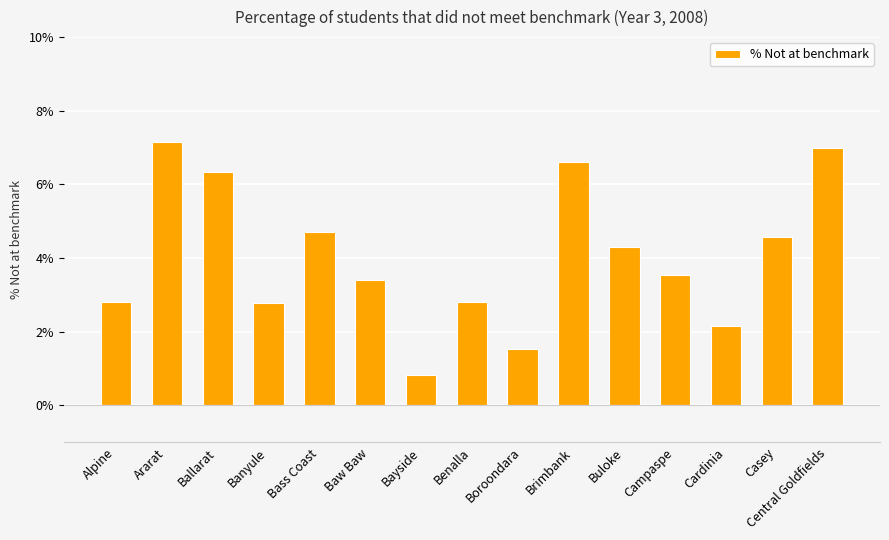

Read the value at Baw Baw.

3.4